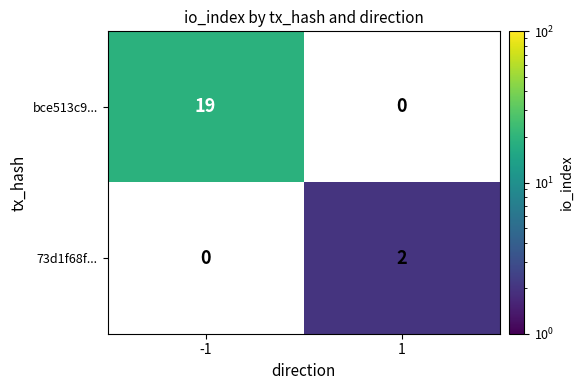

Is the value of bce513c9... at -1 greater than the value of 73d1f68f... at 1?

Yes